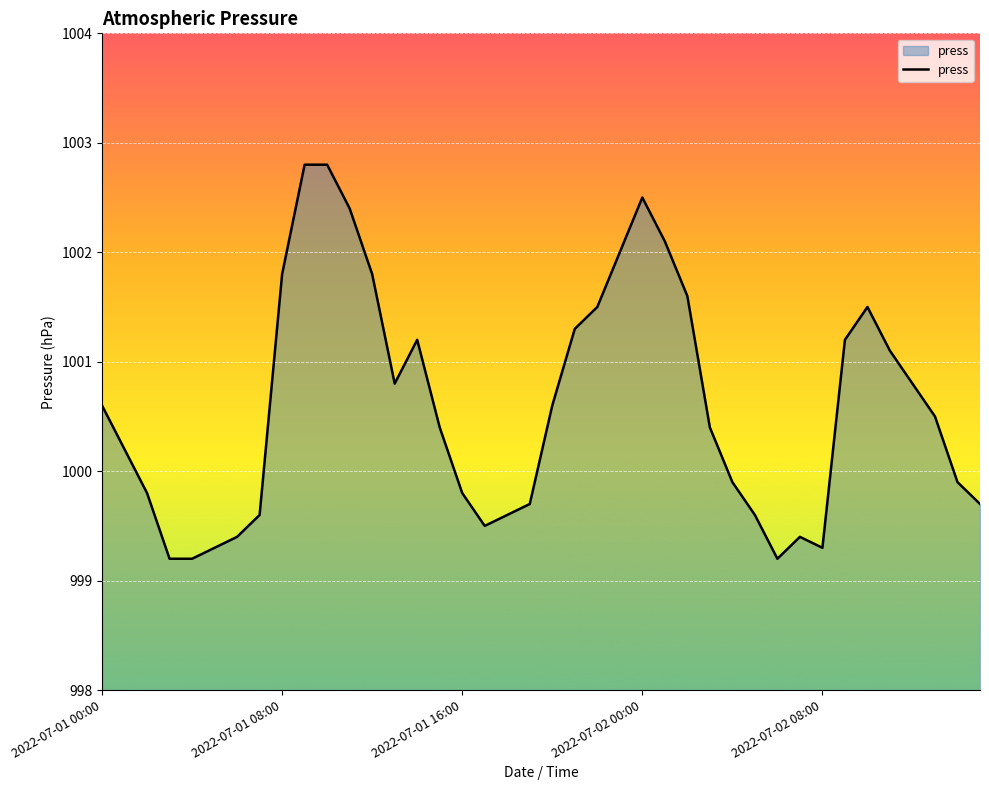

What is the maximum value shown in the chart?

1002.8